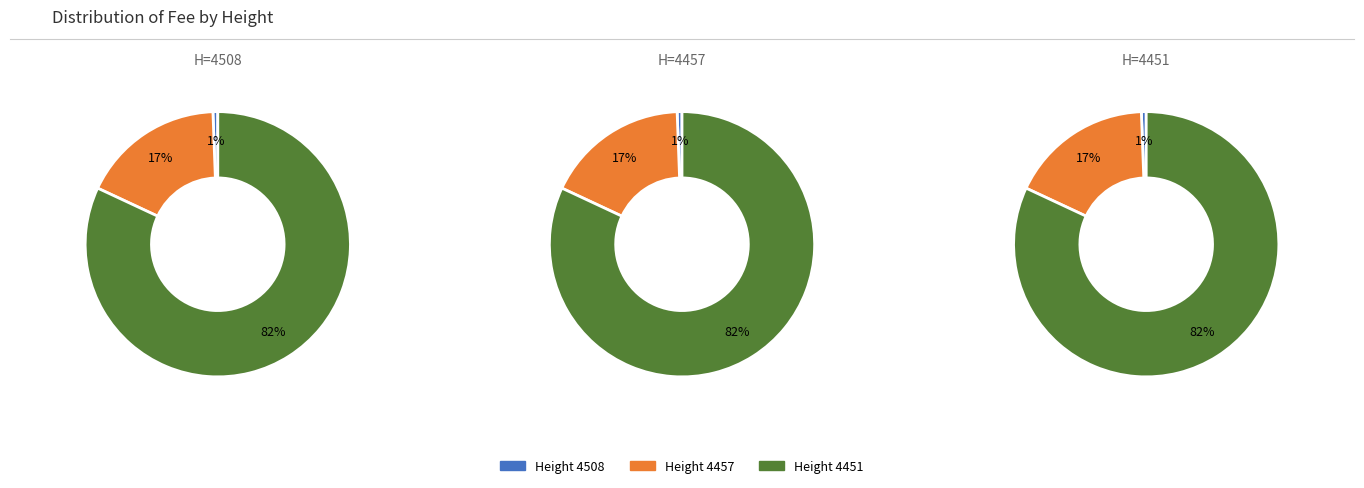

What is the ratio of the value at 4457 to the value at 4451?

0.2